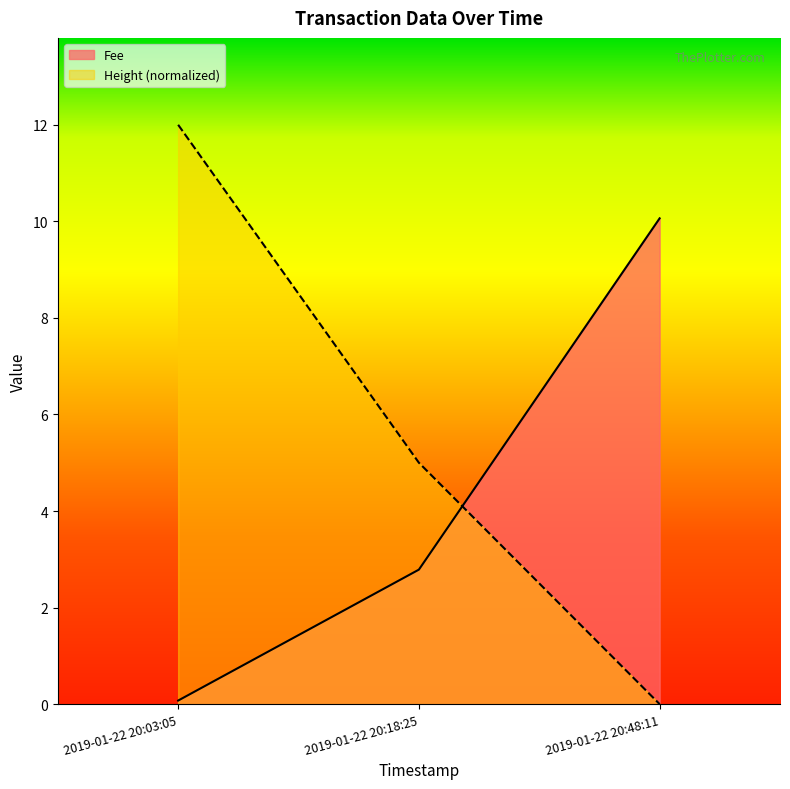

Reading left to right, list all the values displayed in this chart.

Fee: 2019-01-22 20:03:05=0.1	2019-01-22 20:18:25=2.8	2019-01-22 20:48:11=10.1
Height: 2019-01-22 20:03:05=12.0	2019-01-22 20:18:25=5.0	2019-01-22 20:48:11=0.0